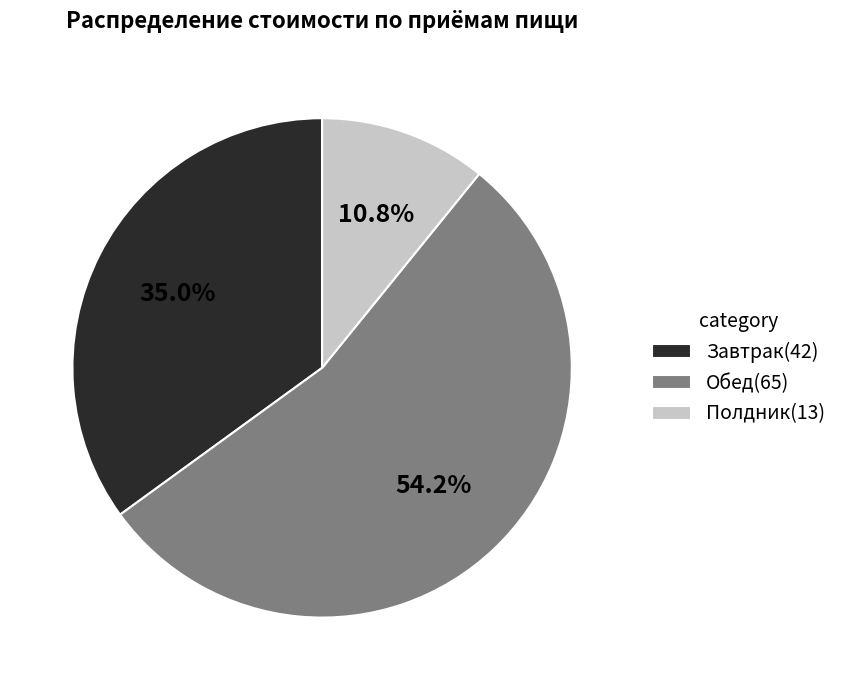

What is the ratio of the value at Полдник(13) to the value at Завтрак(42)?

0.3